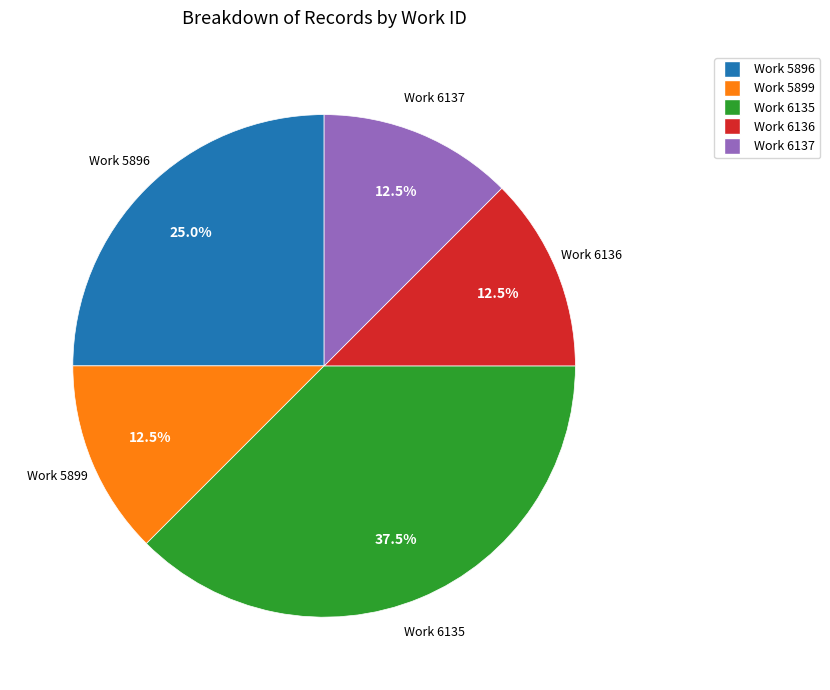

Is there a majority slice in this chart?

No